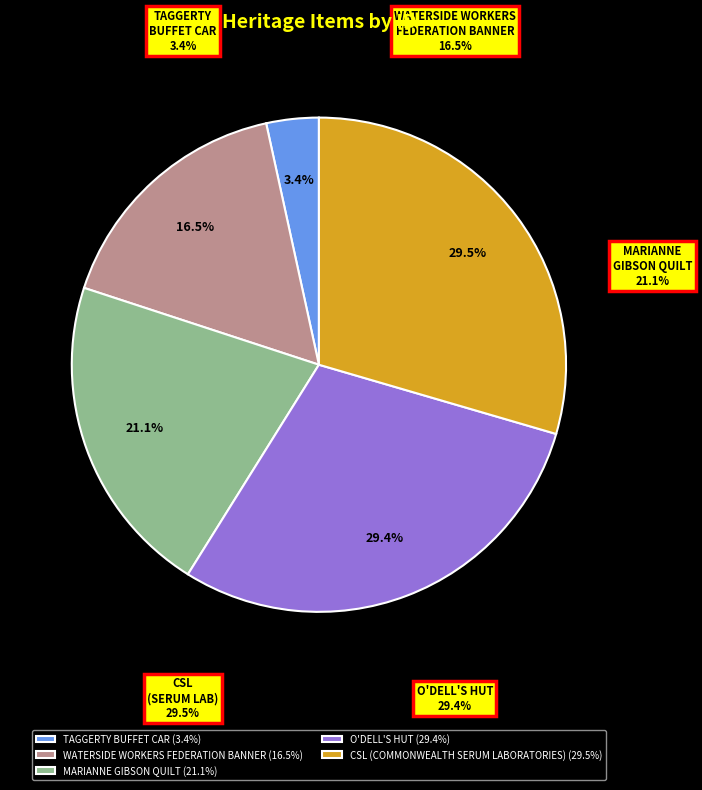

Which category has the biggest portion of the pie?

CSL (COMMONWEALTH SERUM LABORATORIES)